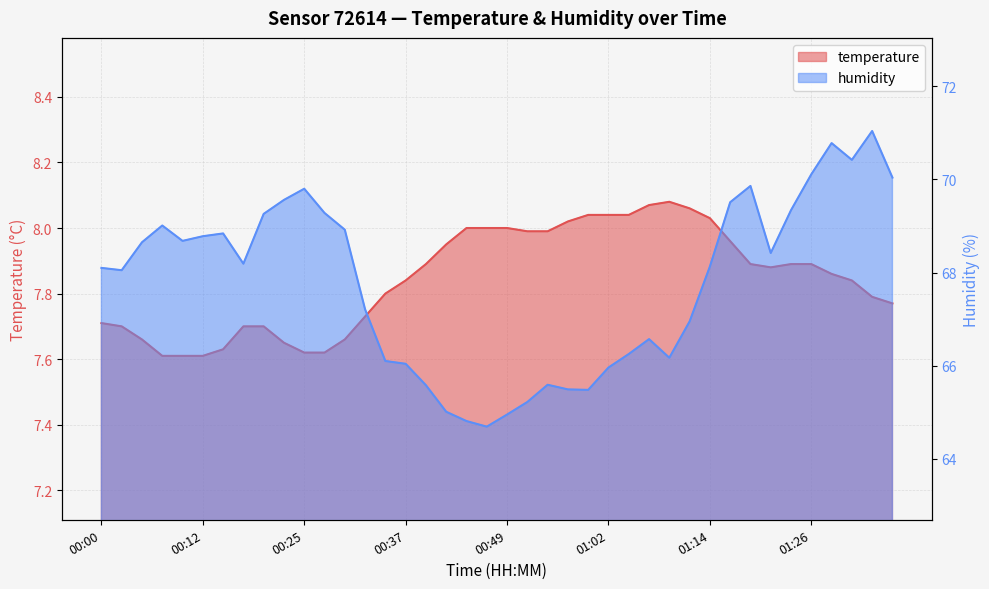

The value of temperature at 00:27 is 4.4. True or false?

False